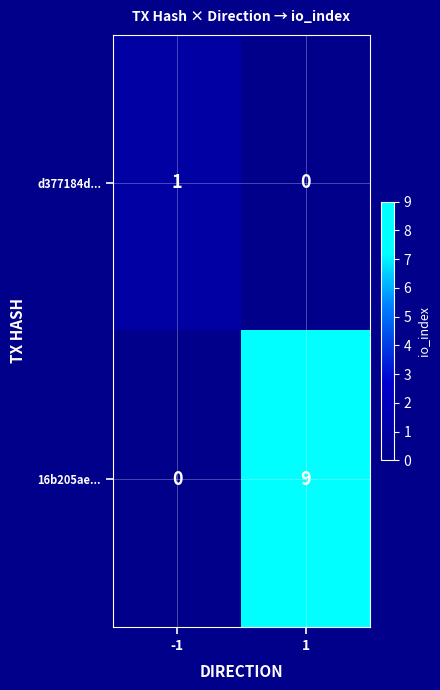

Which label corresponds to the largest value in the chart?

1